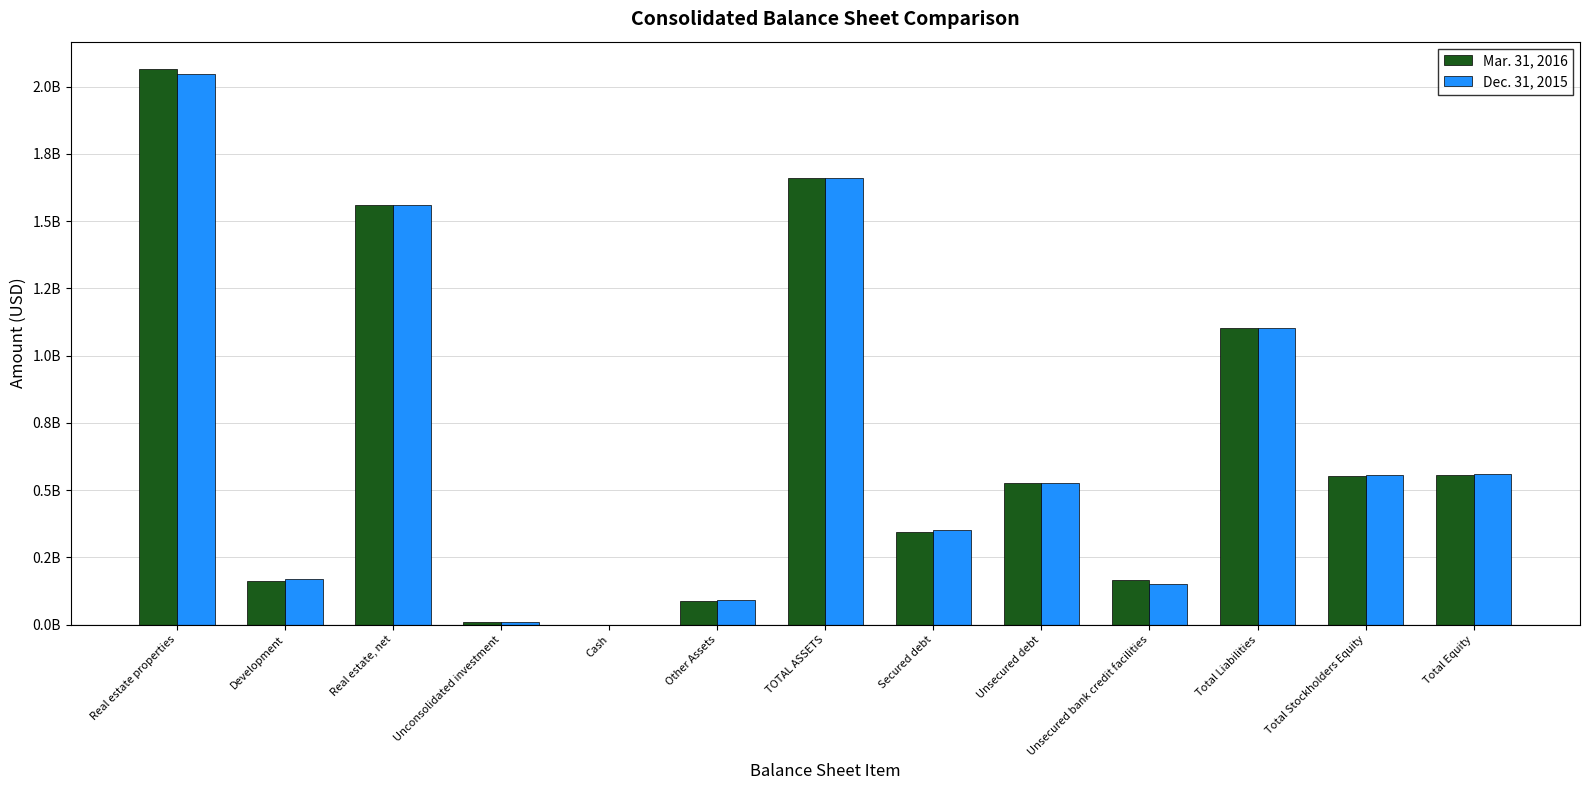

Reading left to right, extract all data points from this chart.

Mar. 31, 2016: 2064323000	161659000	1560972000	8023000	12000	89554000	1659282000	345444000	528312000	165849000	1102999000	551995000	556283000
Dec. 31, 2015: 2049007000	170441000	1561994000	8004000	48000	91858000	1661904000	350285000	528210000	149414000	1102703000	554862000	559201000